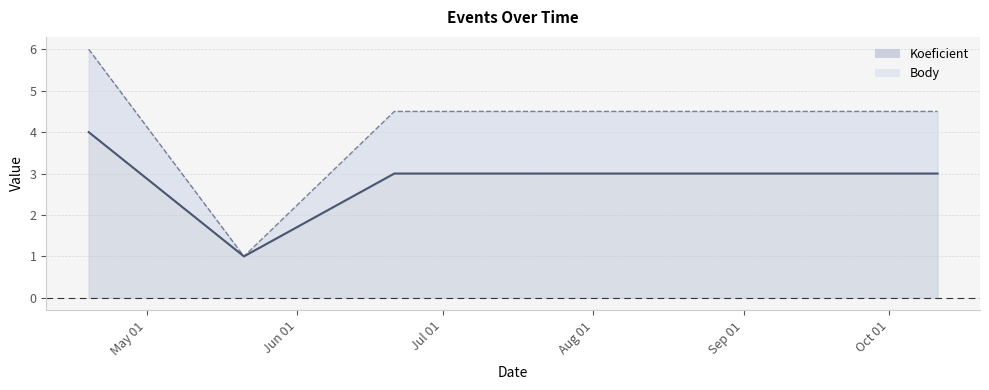

Reading right to left, transcribe all the data shown in this chart.

Koeficient: 3.0	3.0	1.0	4.0
Body: 4.5	4.5	1.0	6.0